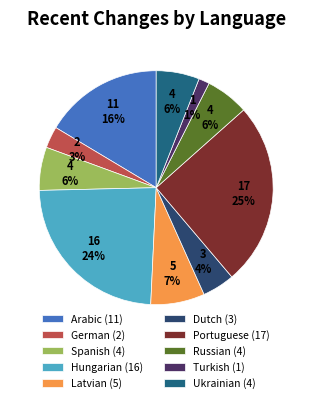

To the nearest percent, what is the average slice percentage?

10%